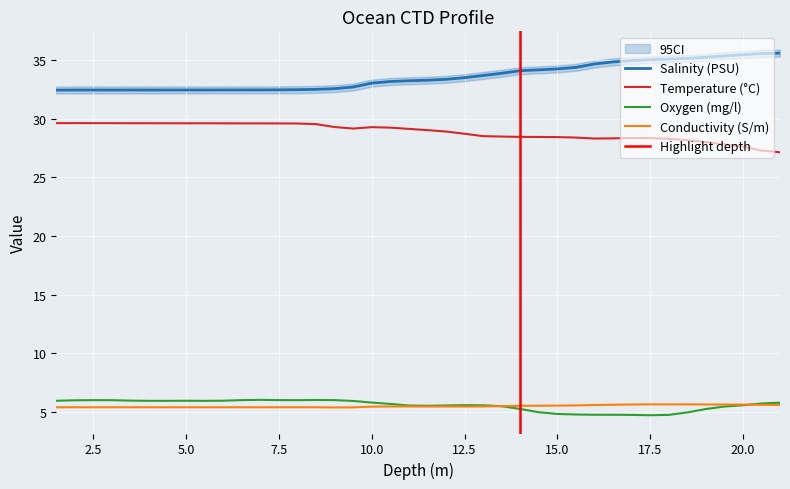

What position from the right is 16.5?

10